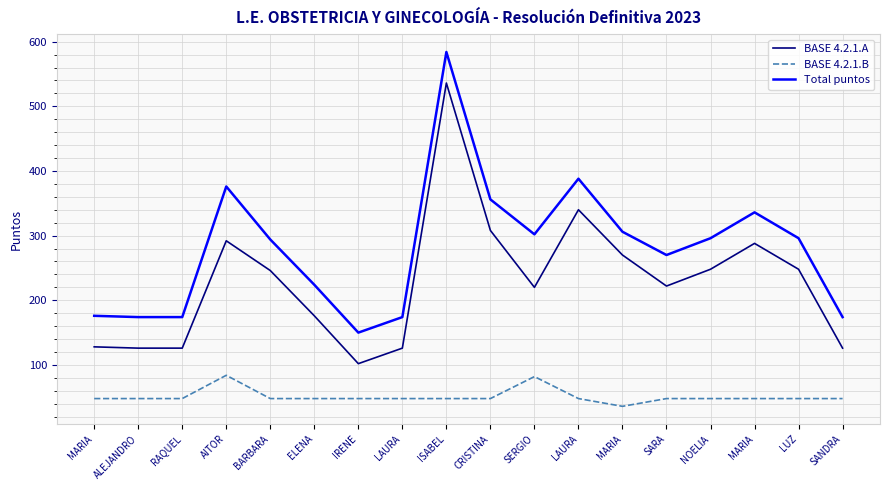

What are all the series names shown in the legend?

BASE 4.2.1.A, BASE 4.2.1.B, Total puntos